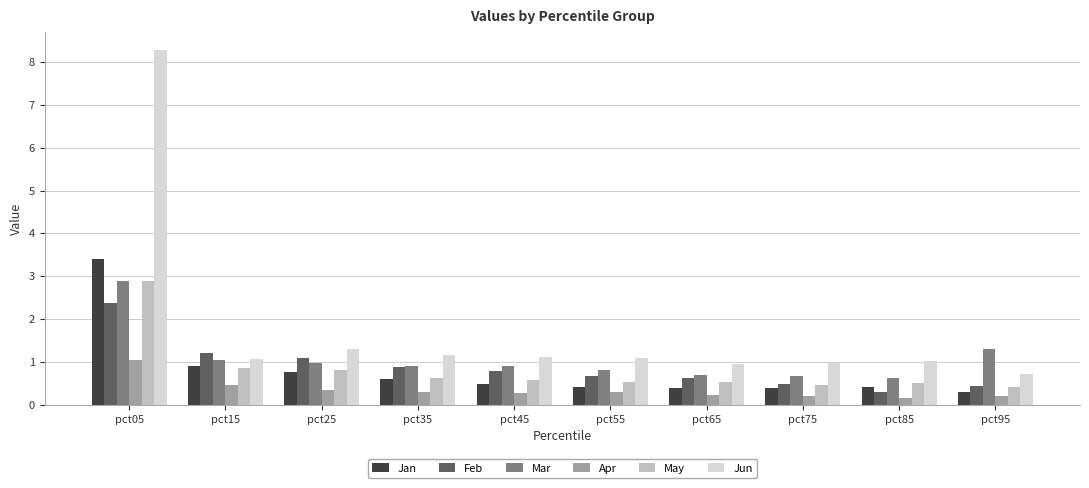

What is the value of the Jan bar at the 6th from the left?

0.4